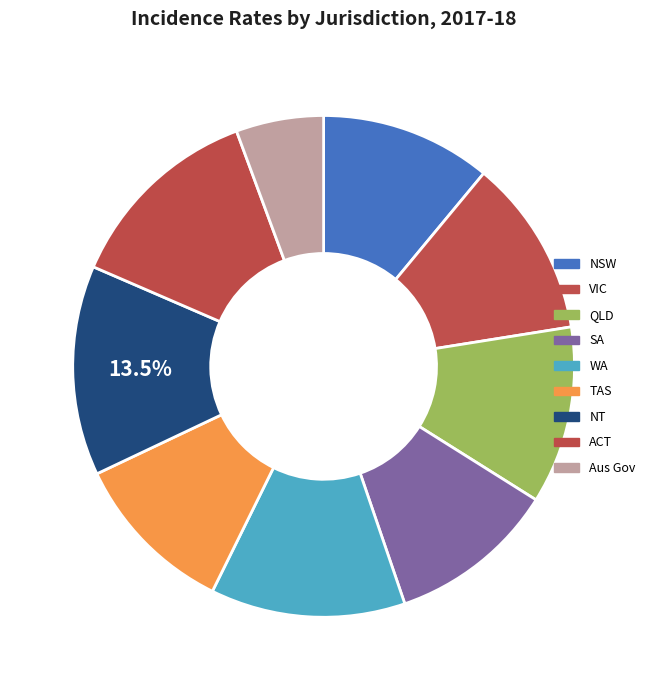

Count the number of slices in the pie.

9